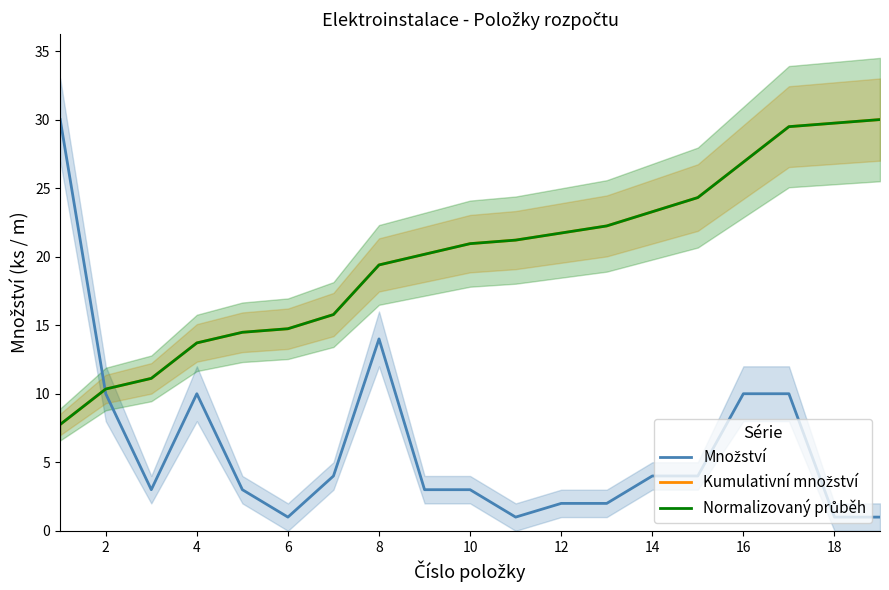

What are all the series names shown in the legend?

Množství, Kumulativní množství, Normalizovaný průběh